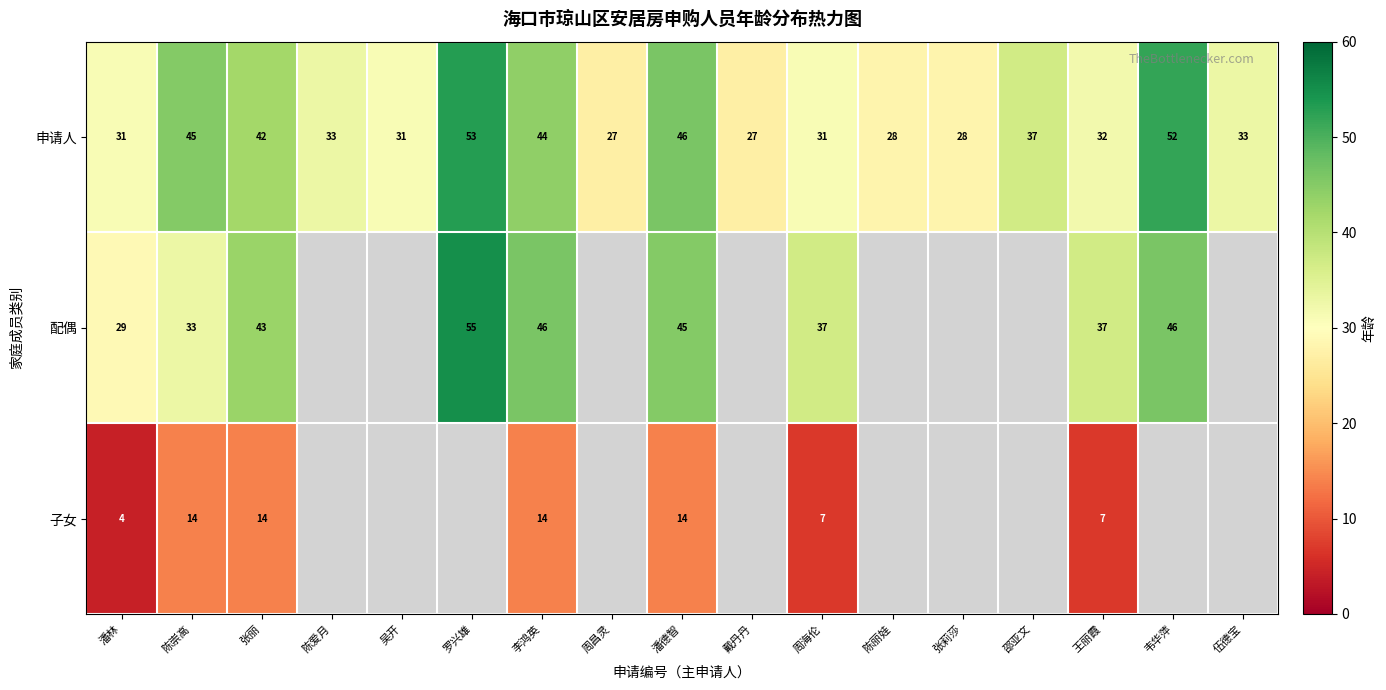

What is the minimum value for 申请人?

27